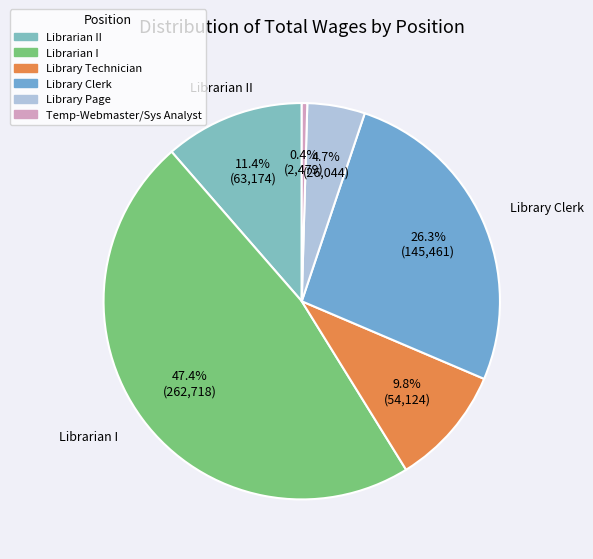

How many slices are in this pie chart?

6